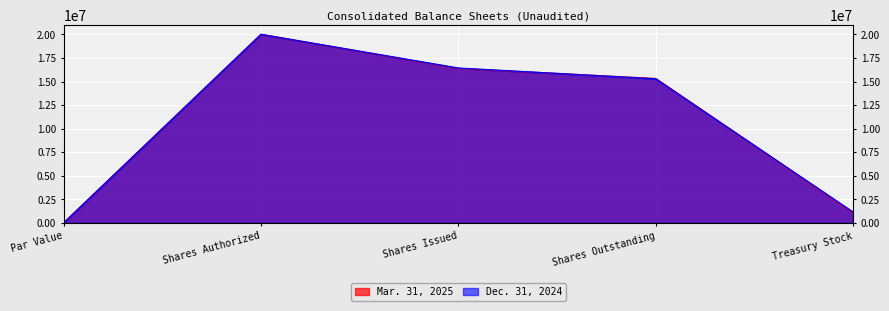

Reading left to right, transcribe all the data shown in this chart.

Mar. 31, 2025: Par Value=2	Shares Authorized=20000000	Shares Issued=16384353	Shares Outstanding=15317222	Treasury Stock=1067131
Dec. 31, 2024: Par Value=2	Shares Authorized=20000000	Shares Issued=16428388	Shares Outstanding=15279783	Treasury Stock=1148605